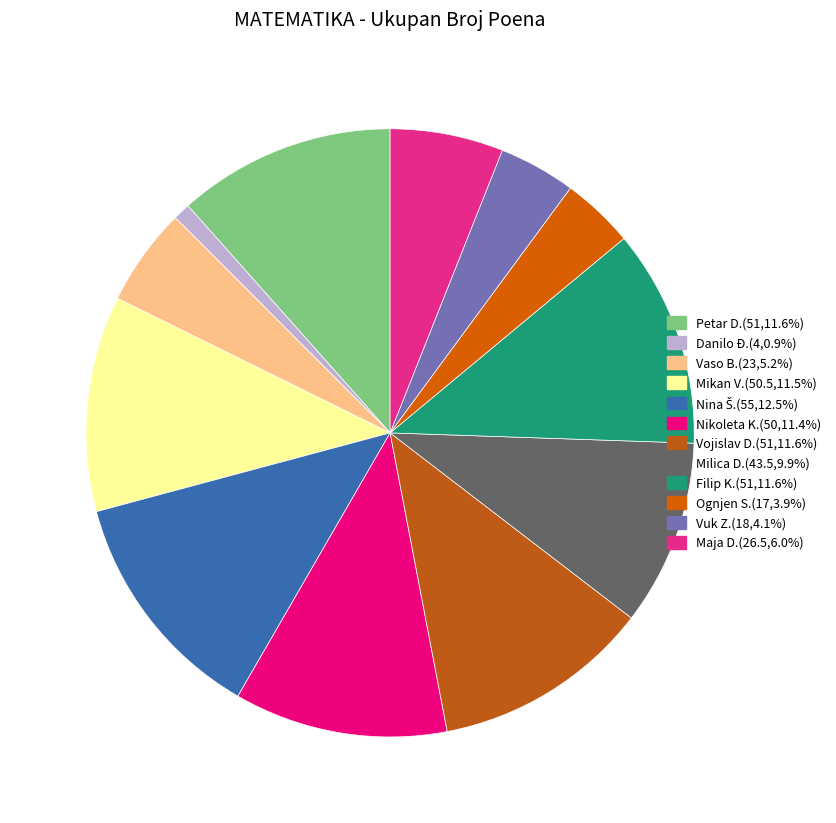

Count the number of slices in the pie.

12